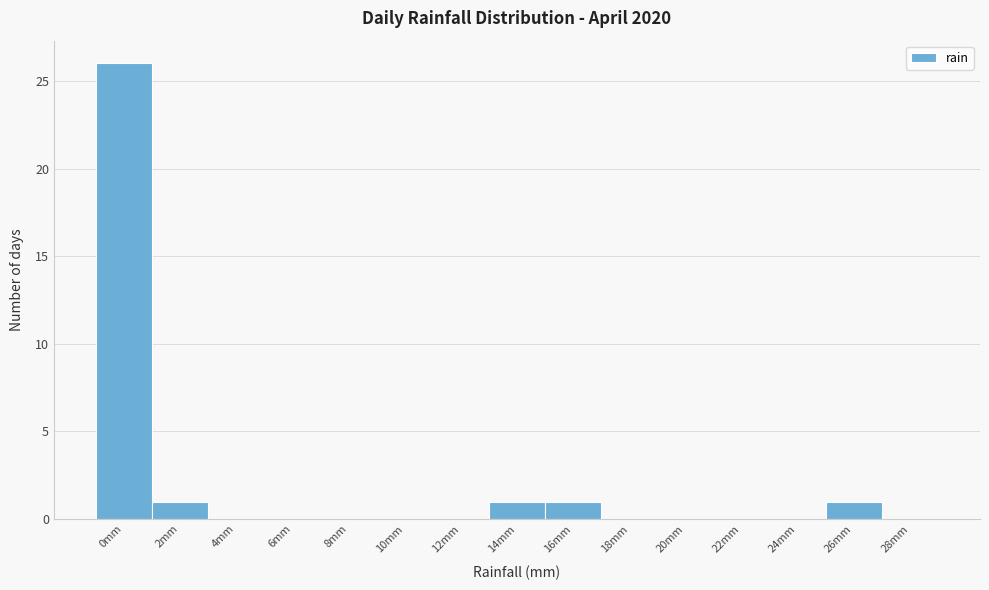

Reading right to left, extract all data points from this chart.

28mm=0	26mm=1	24mm=0	22mm=0	20mm=0	18mm=0	16mm=1	14mm=1	12mm=0	10mm=0	8mm=0	6mm=0	4mm=0	2mm=1	0mm=26